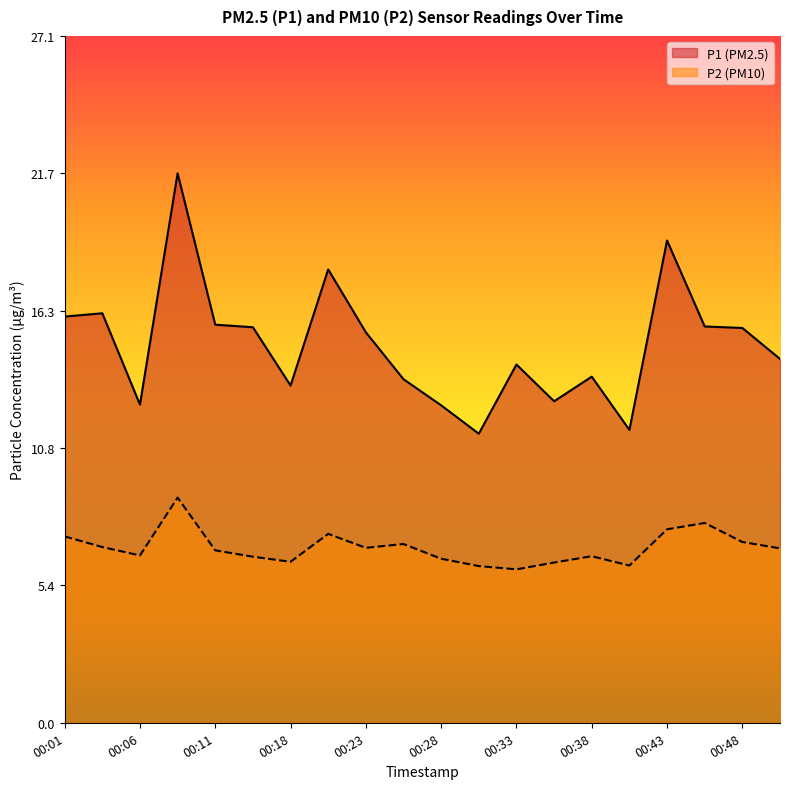

At which label does P2 reach its minimum?

00:33